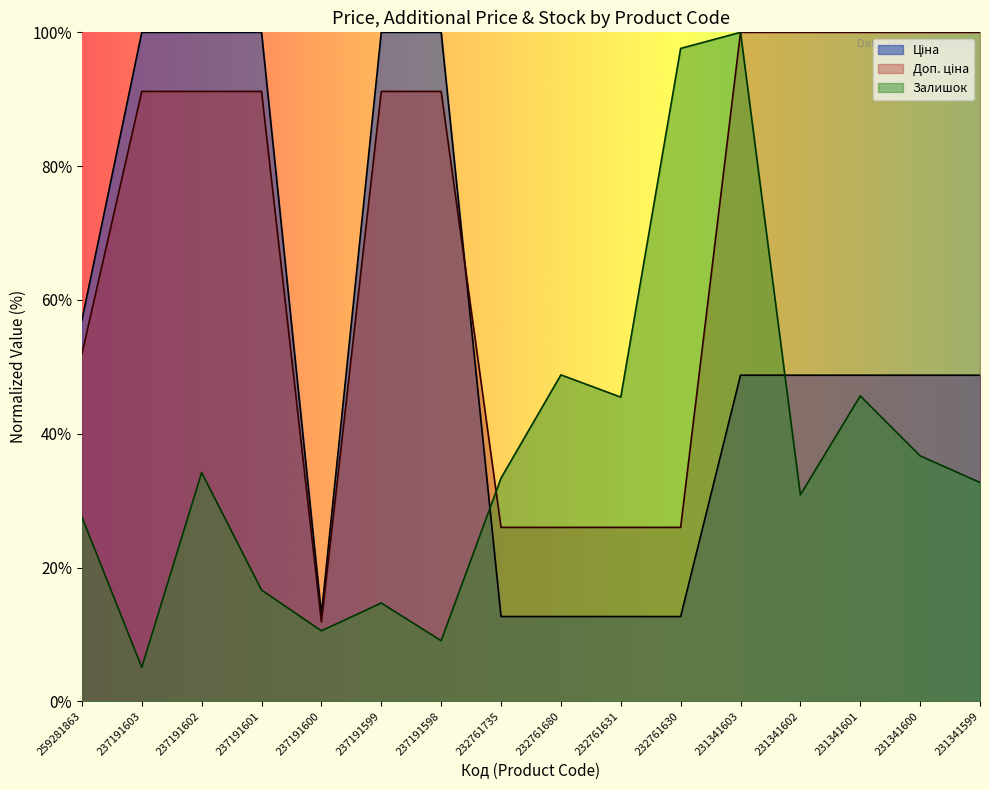

How many data points in Залишок are less than 33?

8